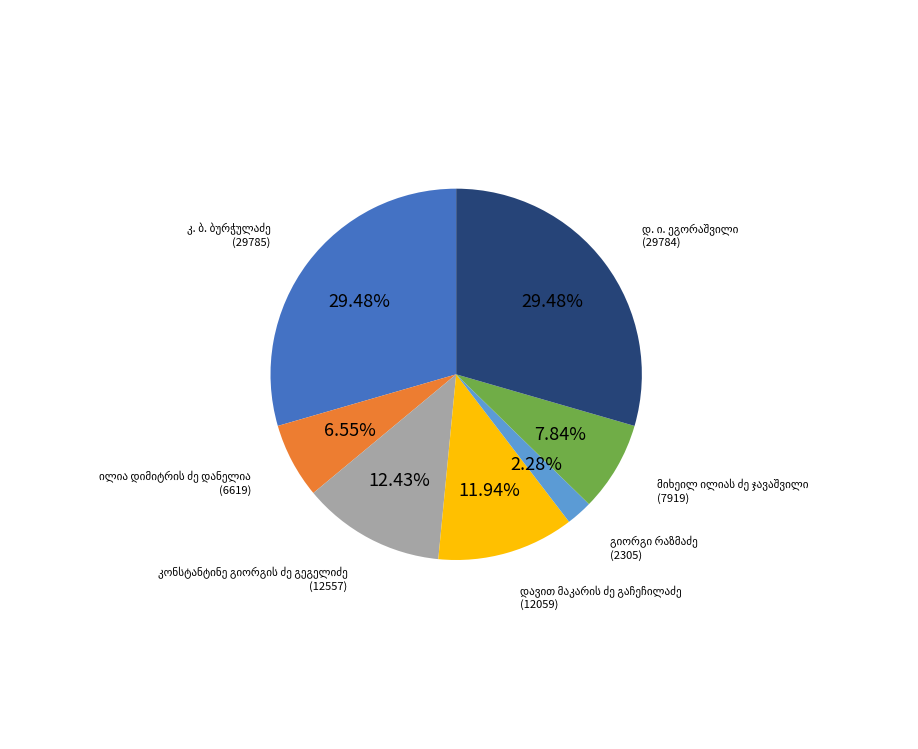

Count the number of slices in the pie.

7